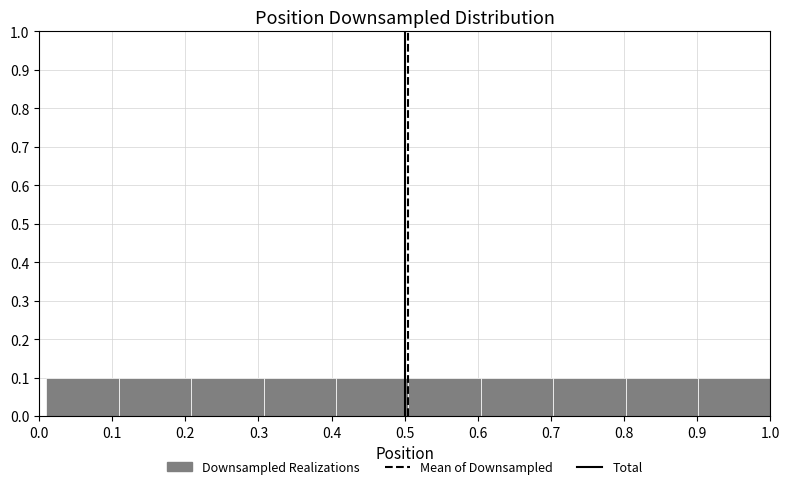

Reading left to right, transcribe this chart: for each bar, give the range it covers on the x-axis and its height. Neither the bar edges nor the heights are printed on the chart, so give them approximately, as read against the axes.

0.010 to 0.109: 0.1
0.109 to 0.208: 0.1
0.208 to 0.307: 0.1
0.307 to 0.406: 0.1
0.406 to 0.505: 0.1
0.505 to 0.604: 0.1
0.604 to 0.703: 0.1
0.703 to 0.802: 0.1
0.802 to 0.901: 0.1
0.901 to 1.000: 0.1